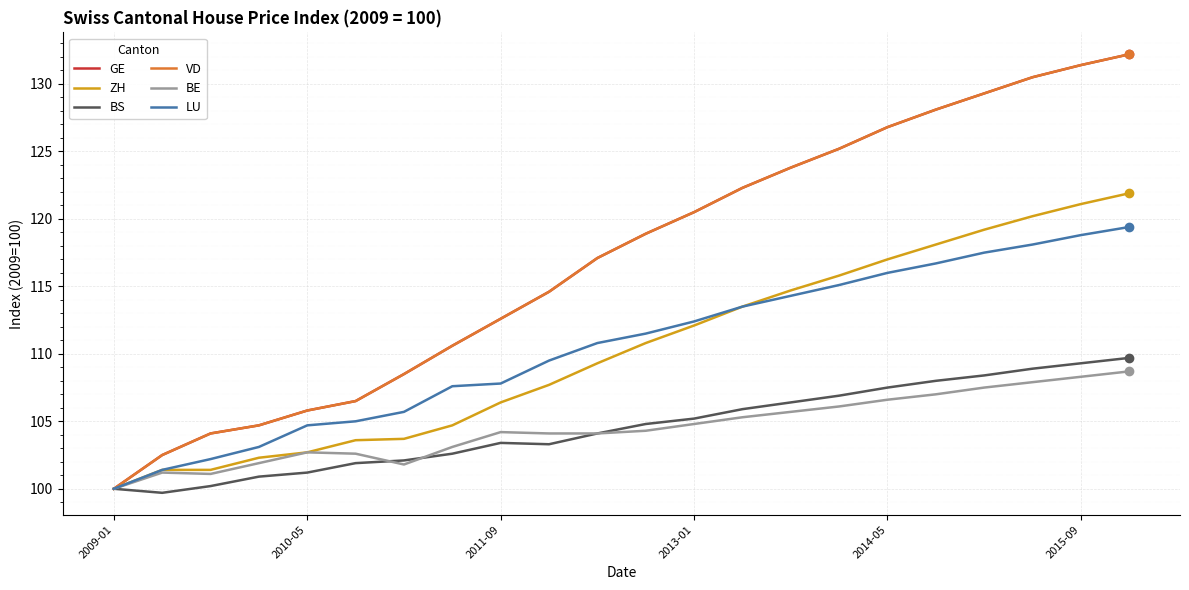

What is the greatest value displayed?

132.2